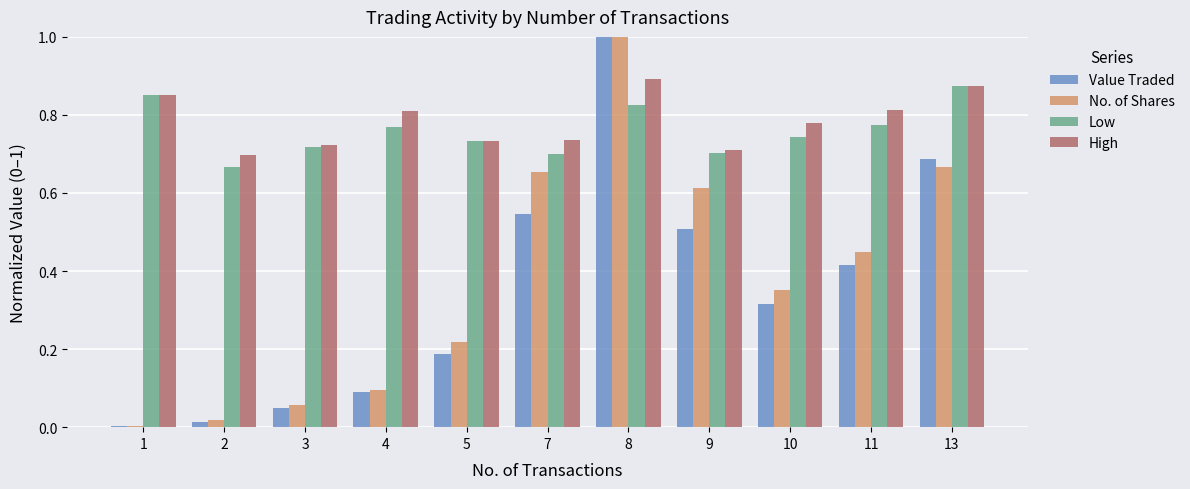

What is the sum of all No. of Shares values?

4.1